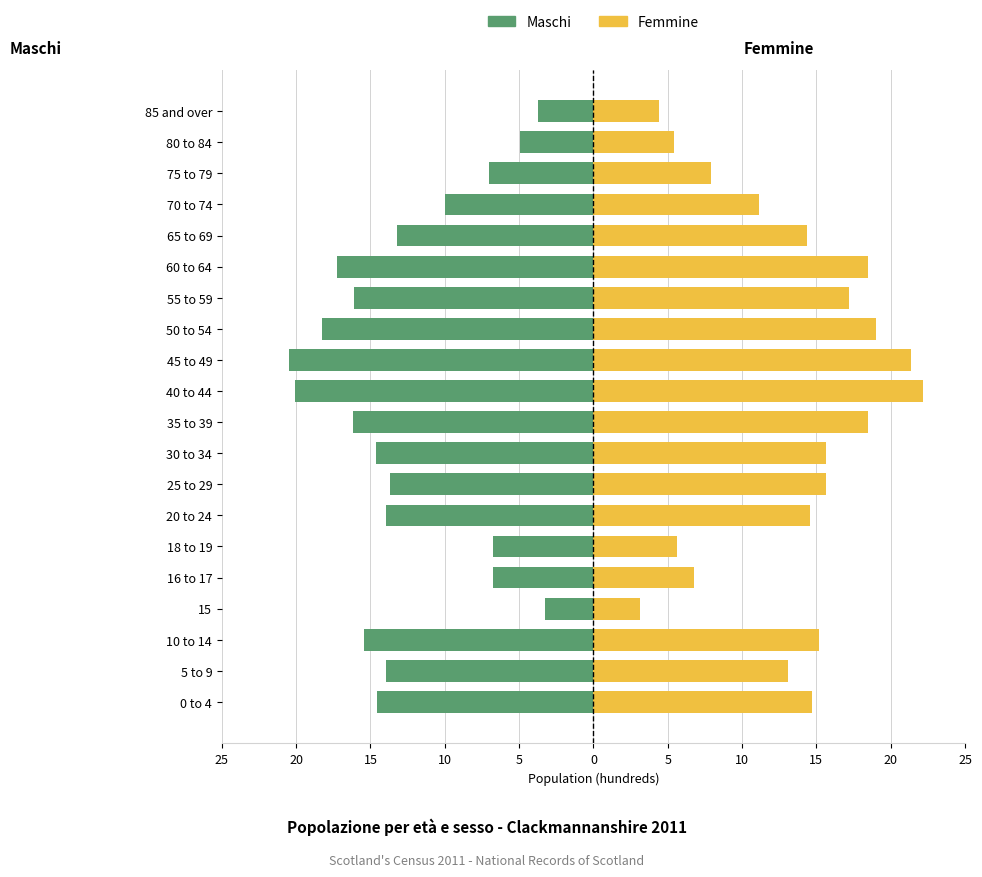

What is the value of the Femmine bar at the 5th from the left?

6.8